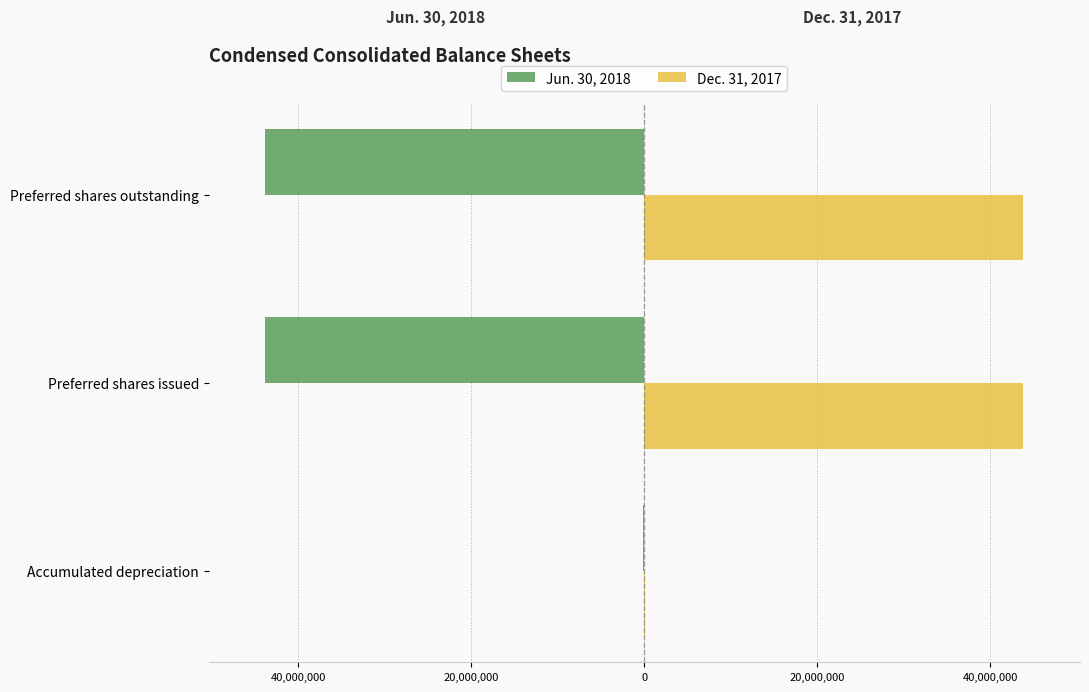

What are all the series names shown in the legend?

Jun. 30, 2018, Dec. 31, 2017